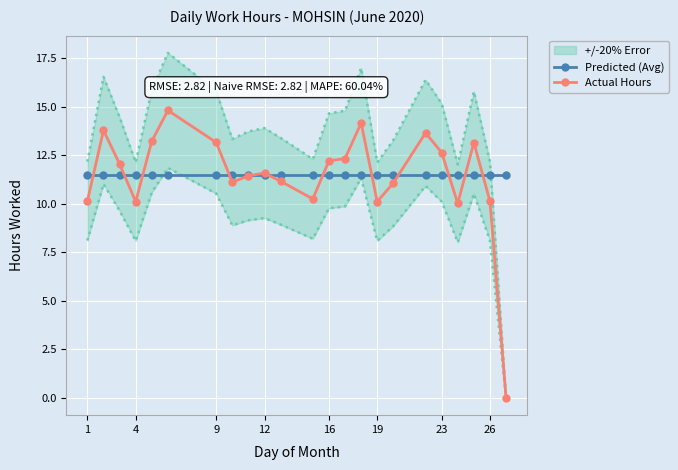

The Actual Hours series shows 10.1 at 19. True or false?

True